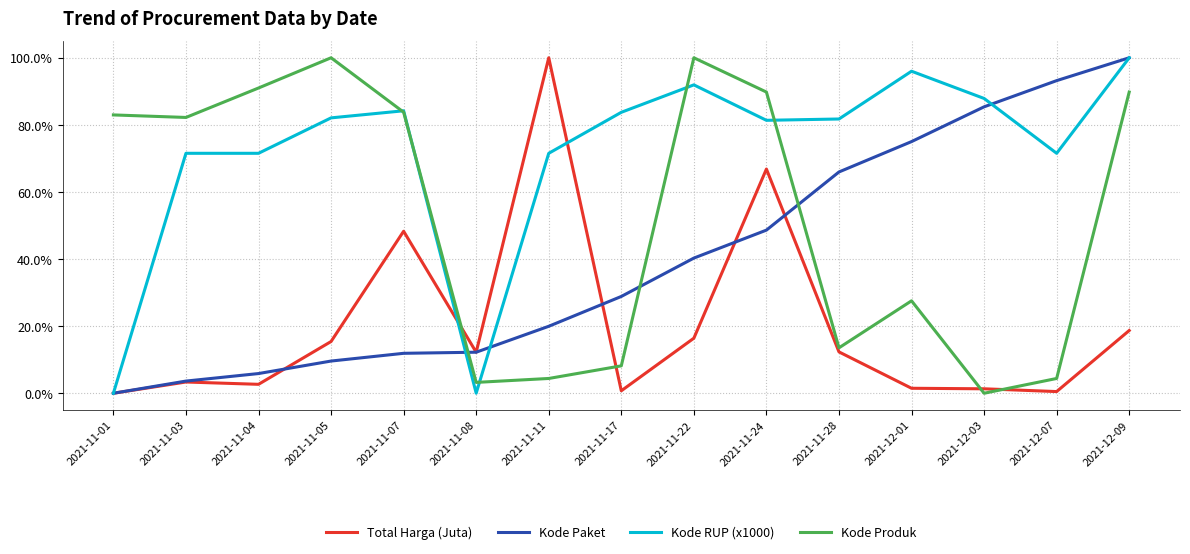

What position from the right is 2021-11-03?

14